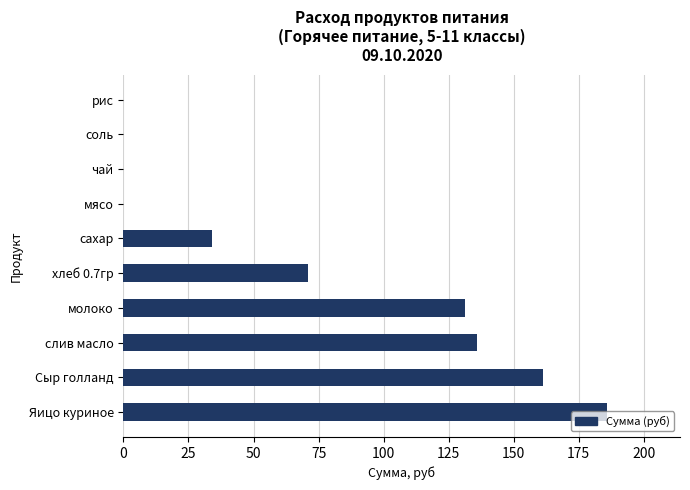

What is the change in value from слив масло to рис?

-136.1